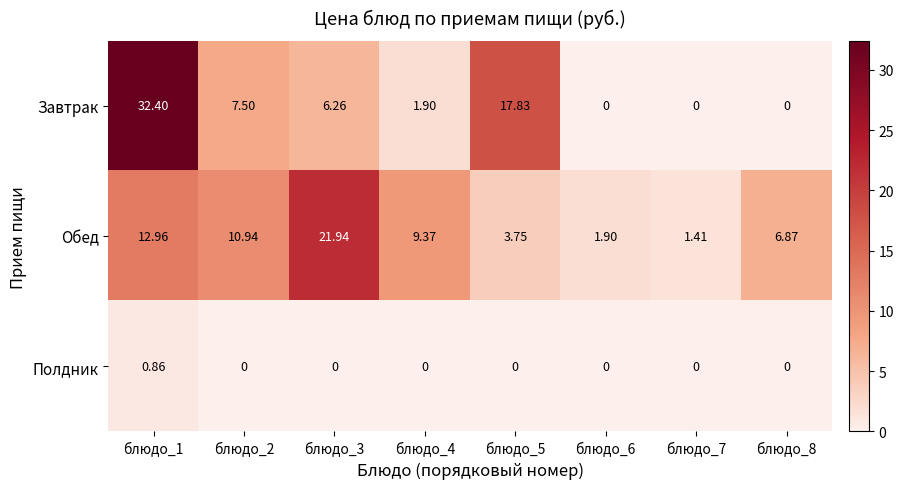

Is the value of Обед at блюдо_8 greater than the value of Полдник at блюдо_8?

Yes